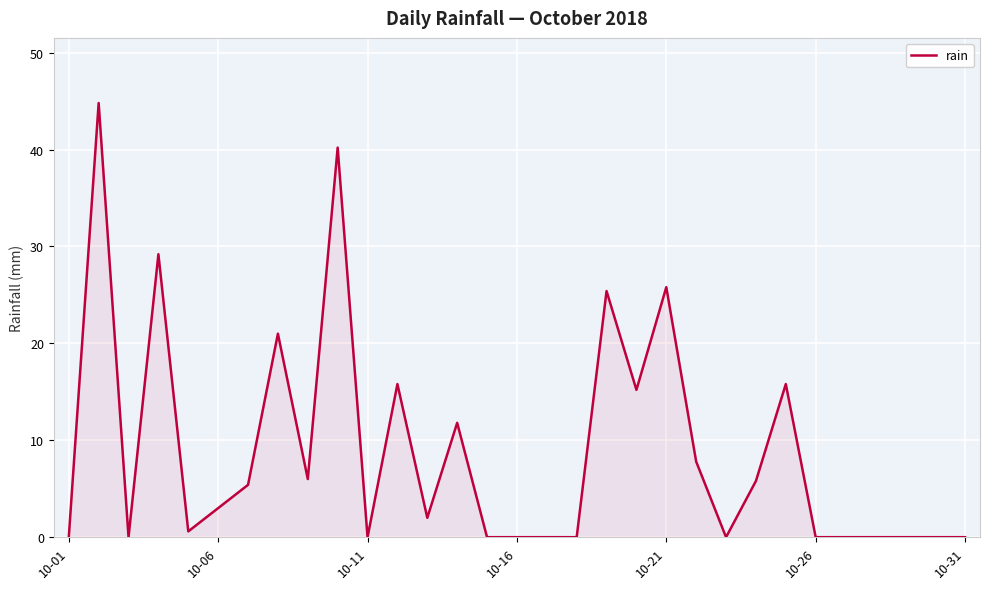

What is the greatest value displayed?

44.8